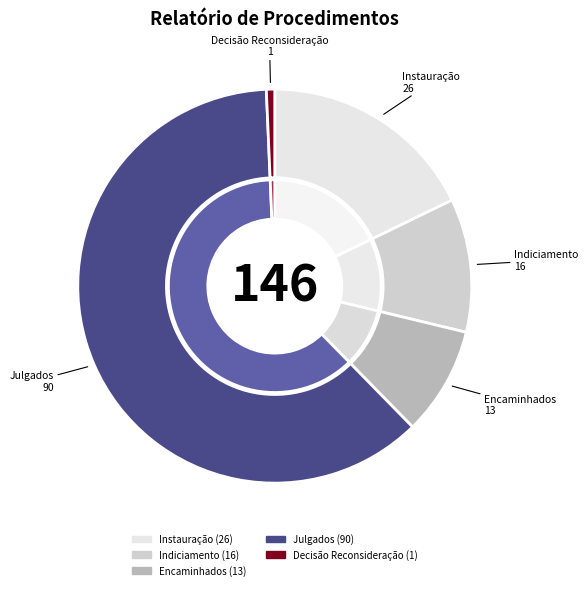

Which slice is the largest?

Julgados